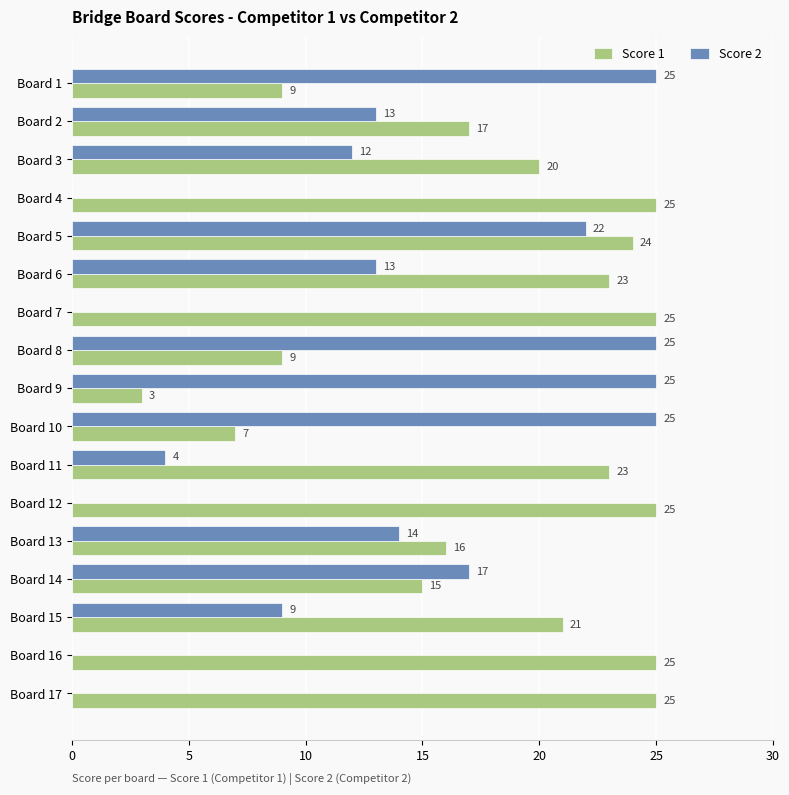

What is the highest value of the Score 2 series?

25